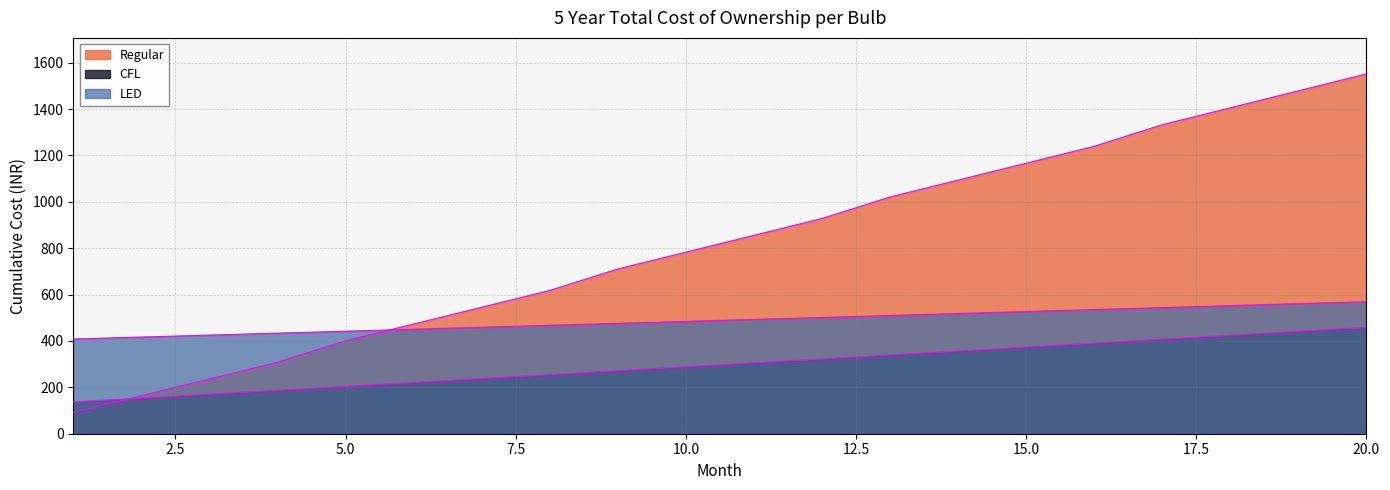

How many lines are shown in the chart?

3